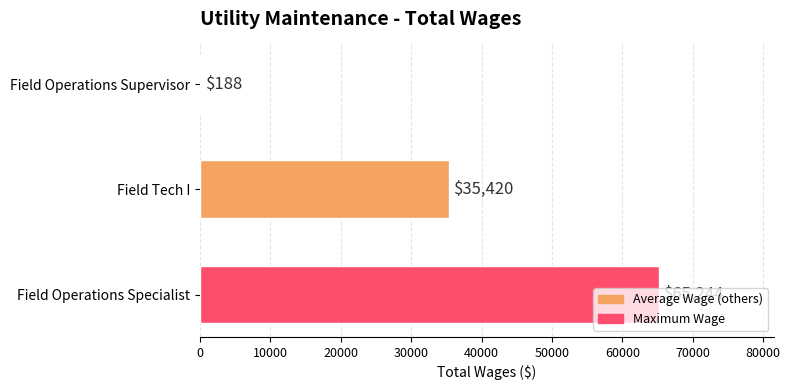

What is the greatest value displayed?

65244